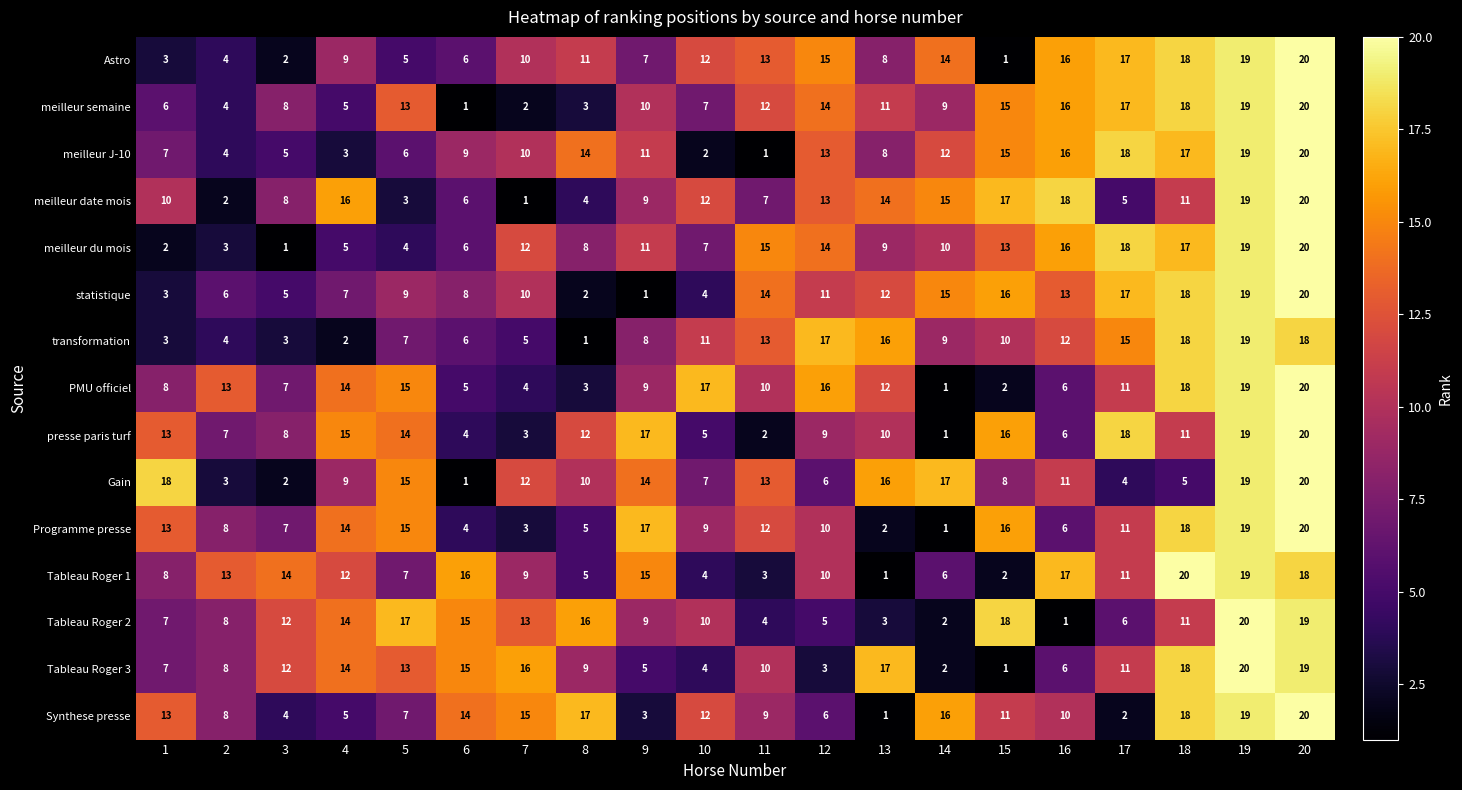

What value does the Tableau Roger 2 series have at 15?

18